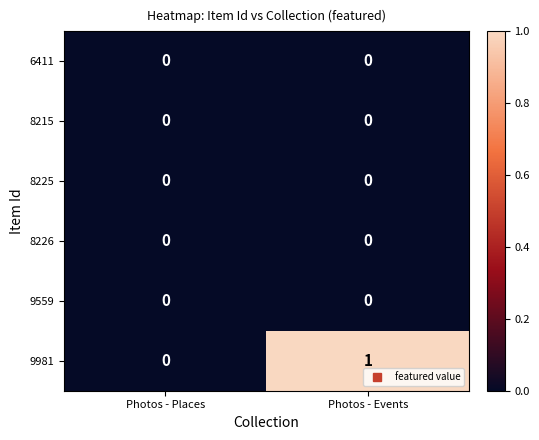

The 8225 series shows 0 at Photos - Places. True or false?

True